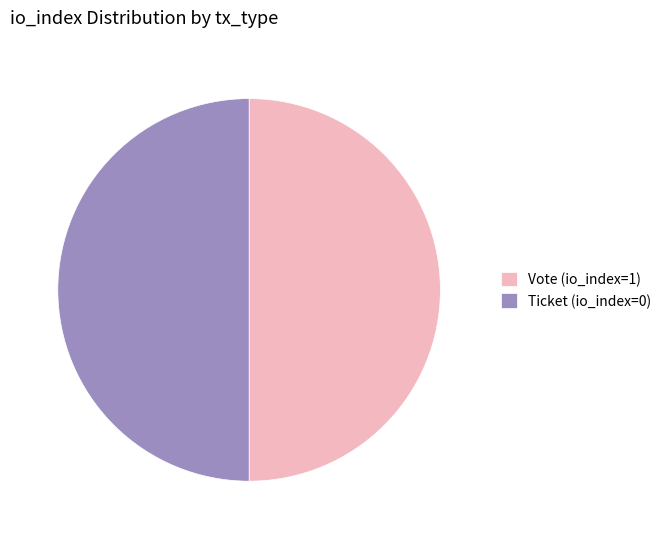

Do Vote (io_index=1) and Ticket (io_index=0) together represent more than half of the pie?

Yes